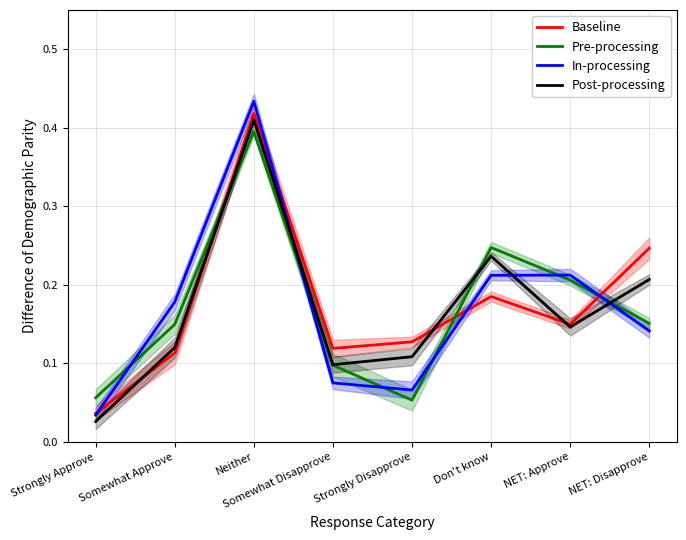

At Strongly Approve, list the series in order from largest to smallest.

Pre-processing, Baseline, In-processing, Post-processing